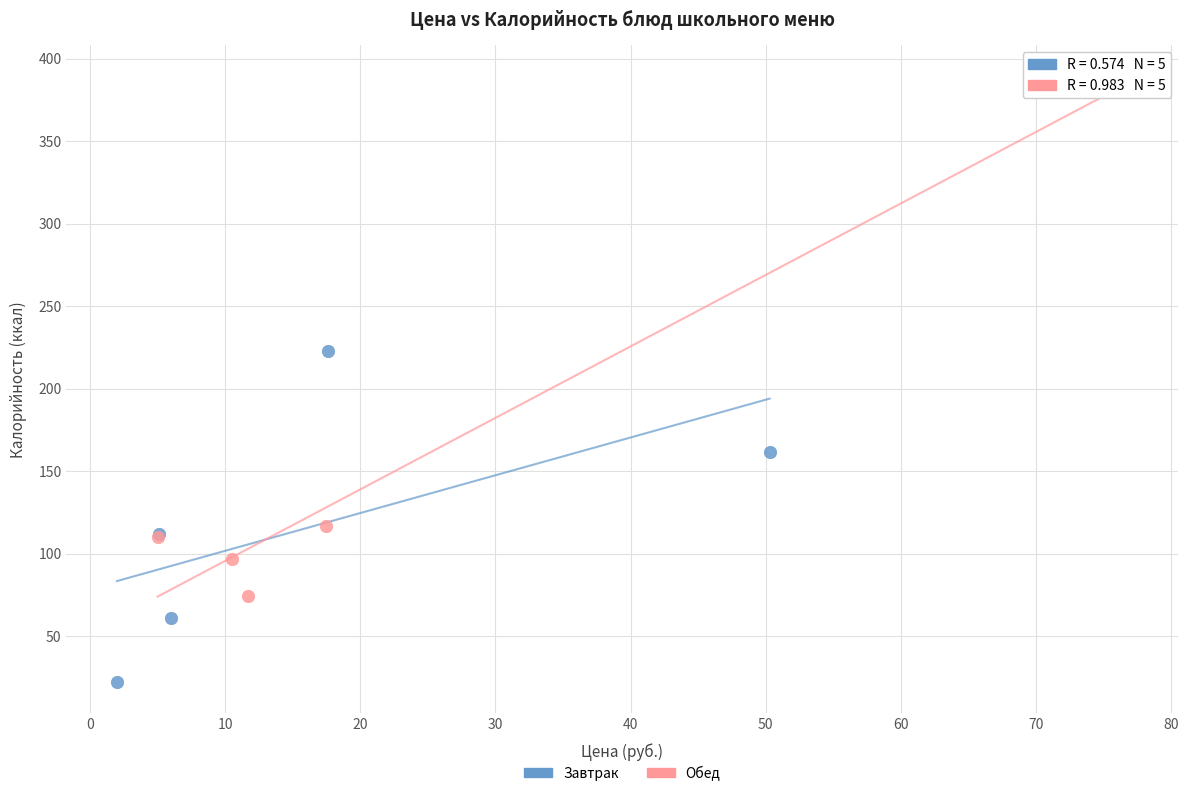

What are all the series names shown in the legend?

Завтрак, Обед